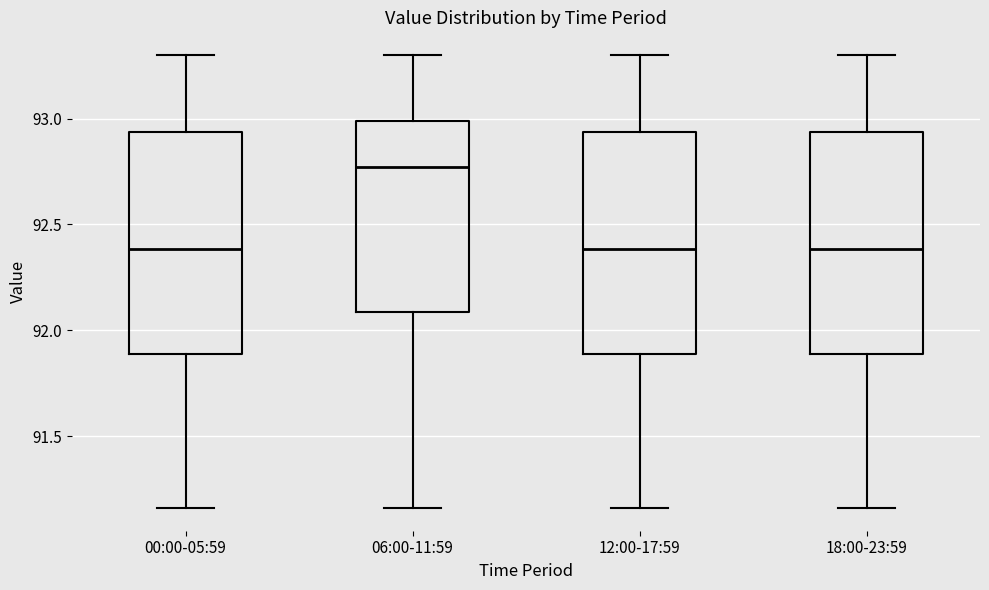

Where does the upper whisker of the box for 00:00-05:59 end on the y-axis? The values are not printed on the chart, so give them approximately, as read against the axis.

93.30